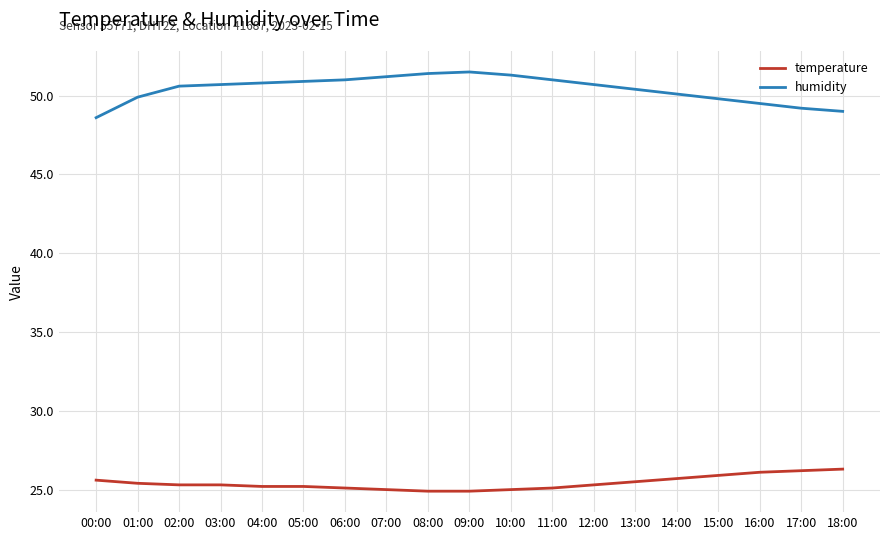

What is the difference between the temperature values at 13:00 and 07:00?

0.5